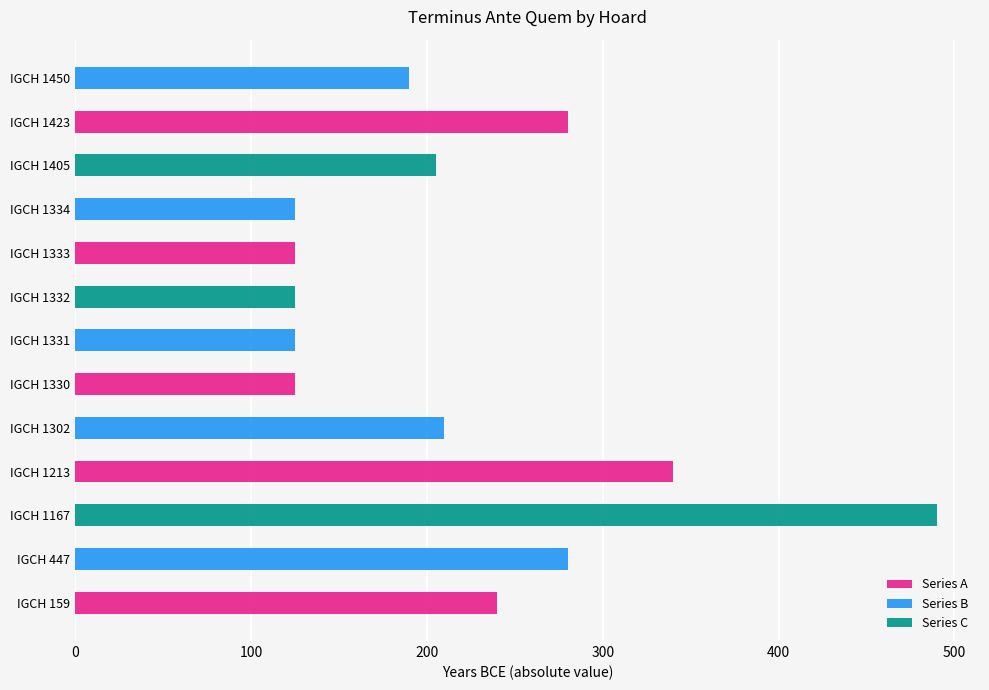

At which label does the data first exceed -205?

IGCH 1330